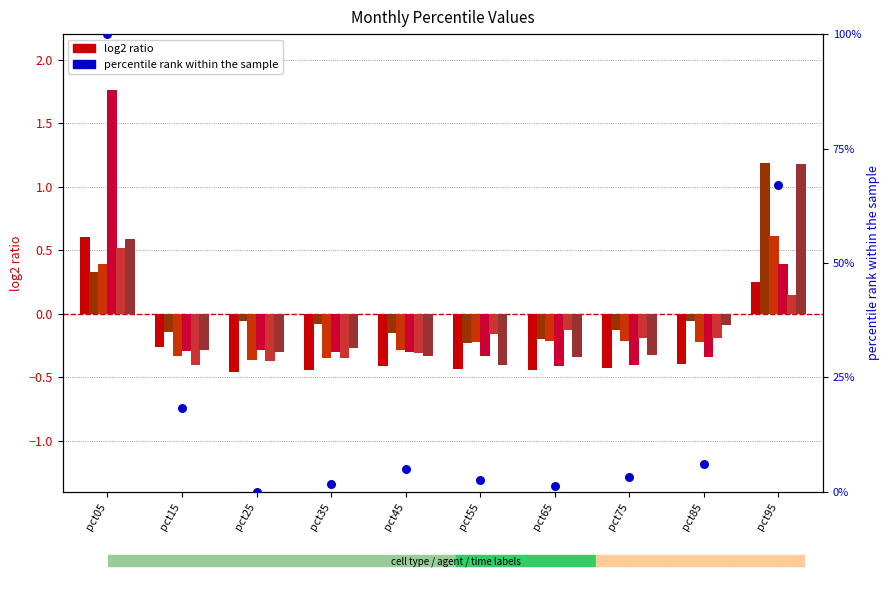

At which category is the sum across all series the highest?

pct05